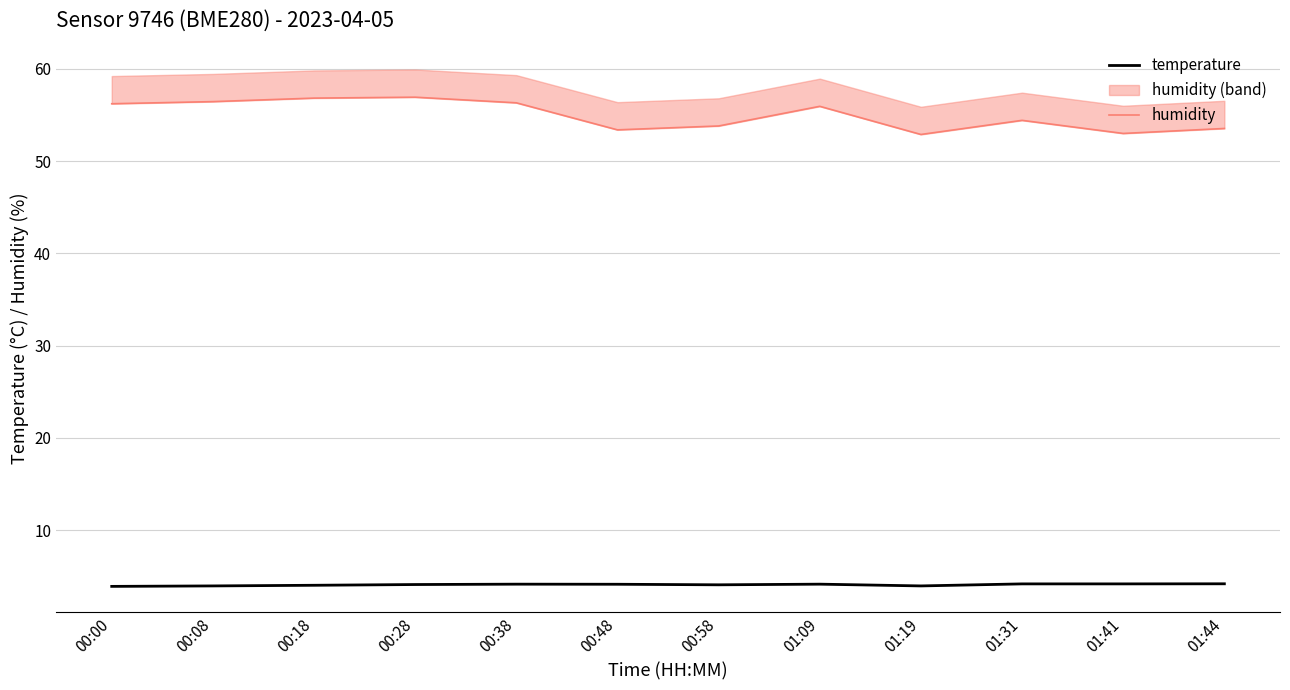

Rank the series by their average value, from highest to lowest.

humidity, temperature